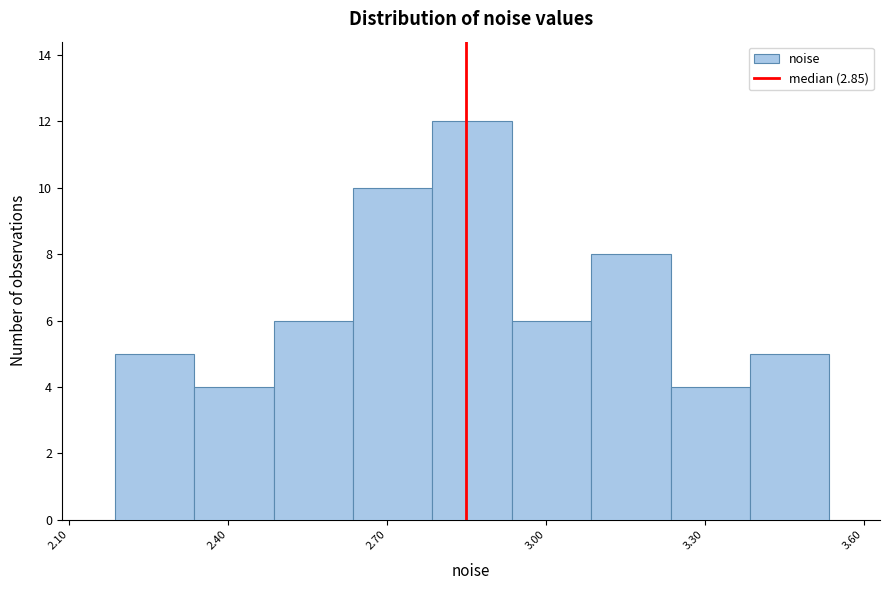

Read against the x-axis, roughly where is the centre of the tallest bar?

2.85